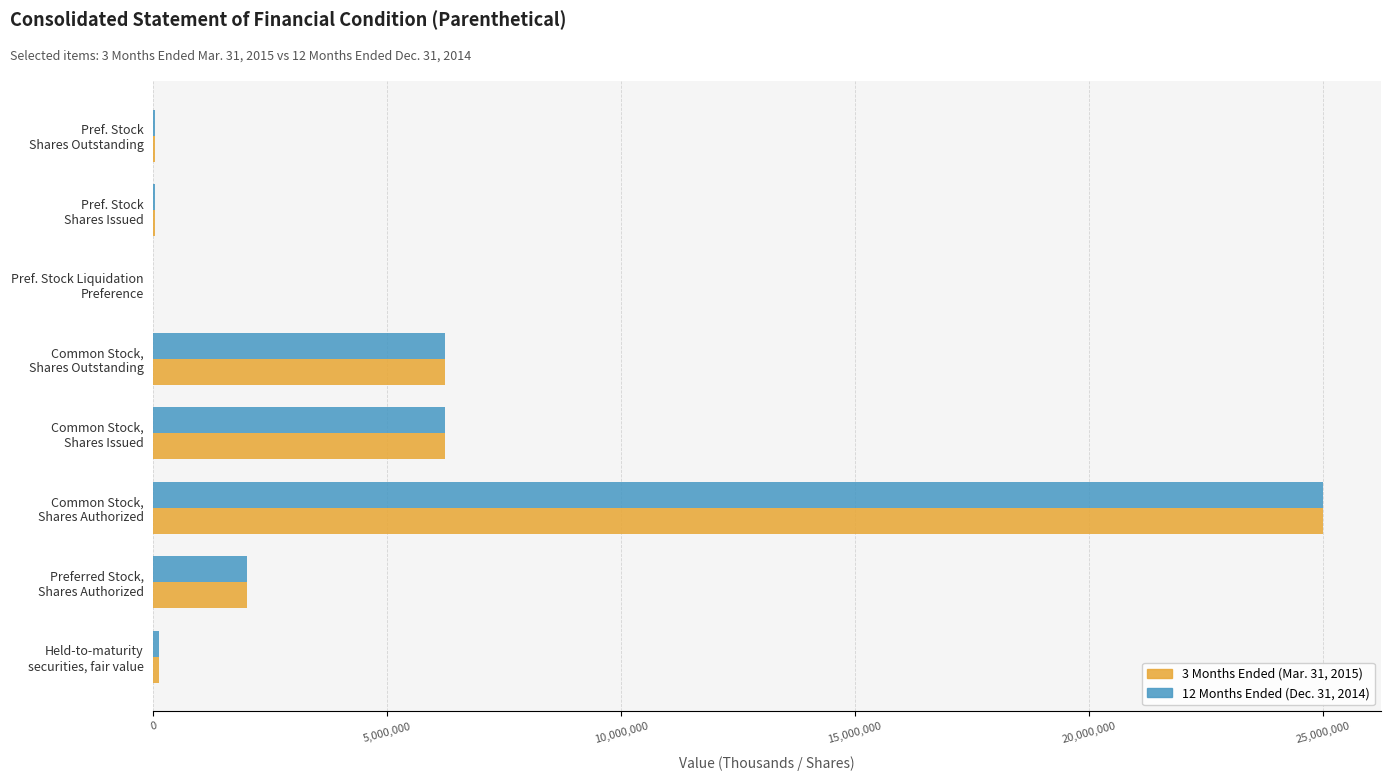

What are all the series names shown in the legend?

3 Months Ended (Mar. 31, 2015), 12 Months Ended (Dec. 31, 2014)